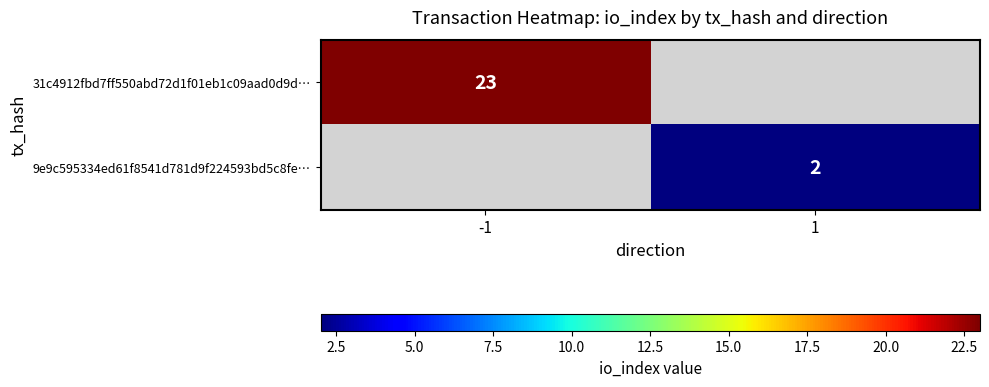

The value of 31c4912fbd7ff550abd72d1f01eb1c09aad0d9d… at -1 is 5. True or false?

False